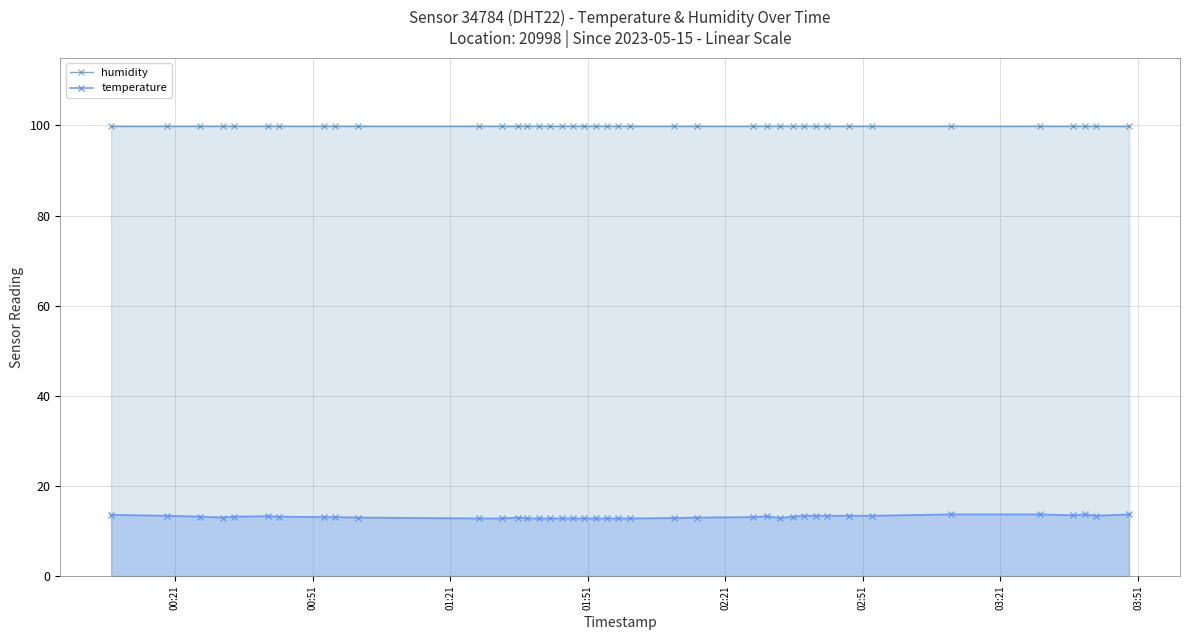

At how many categories does at least one series exceed 94?

40